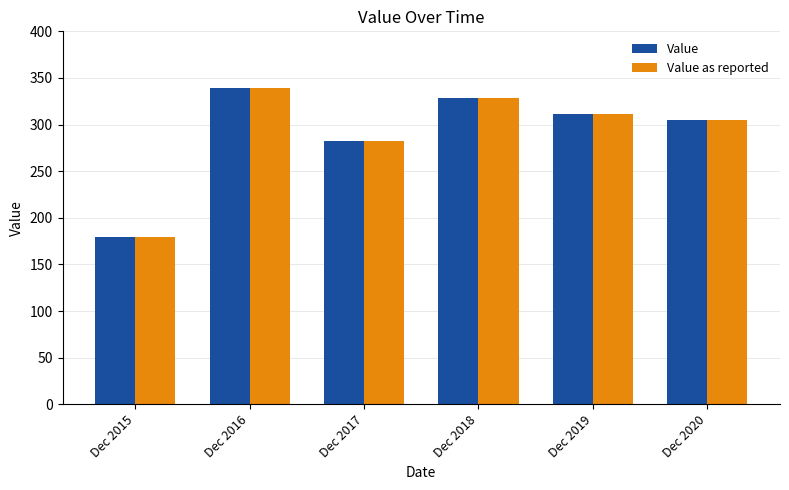

How many bars are there in total?

12